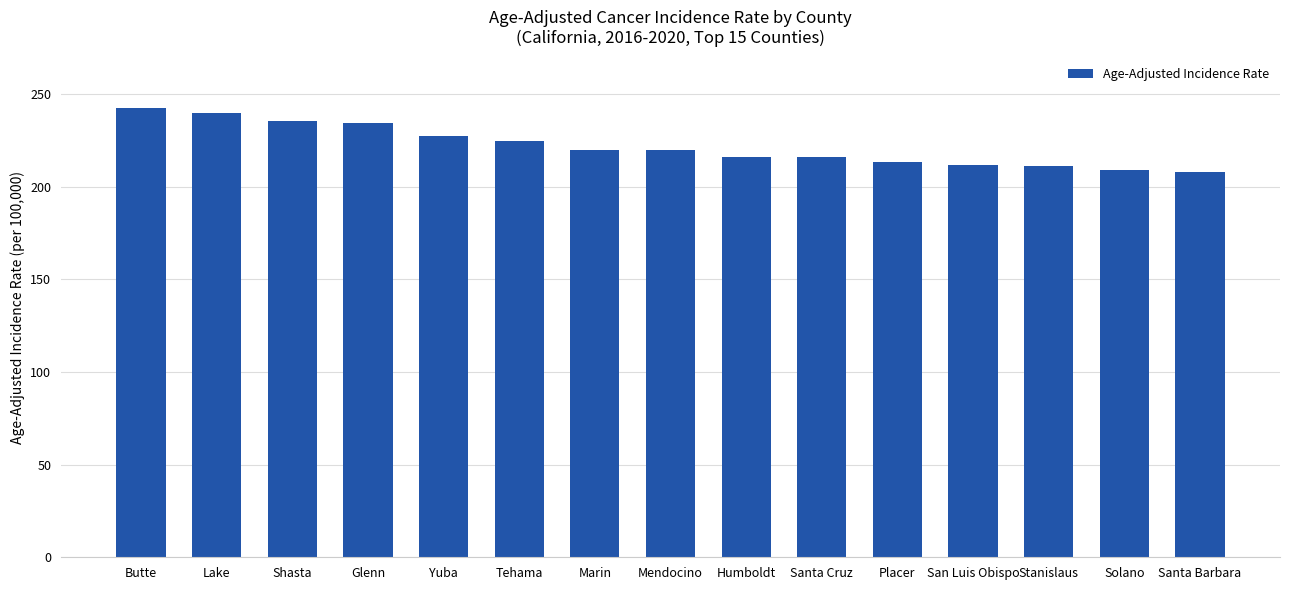

Read the value at Mendocino.

219.7